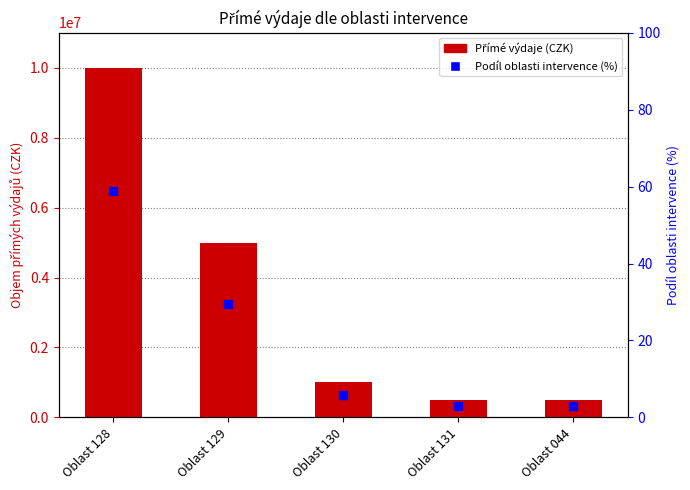

Which series has the widest spread of Y values?

Přímé výdaje (CZK)